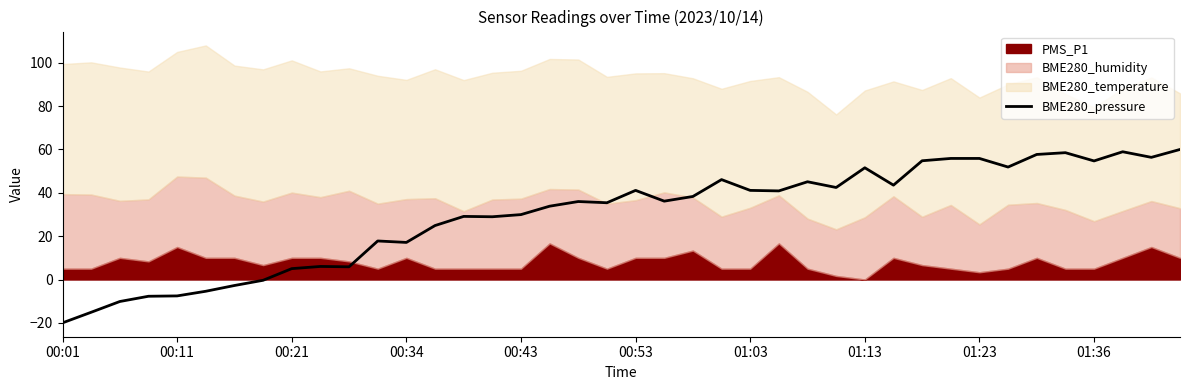

Read the value at 21.

36.2